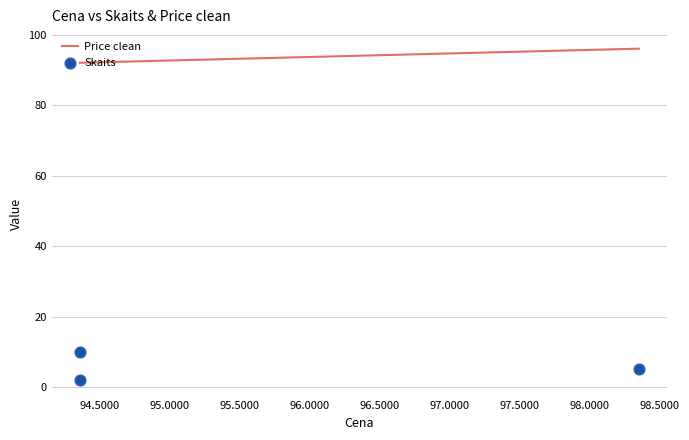

Is the value of Price clean at 95.0000 greater than the value of Skaits at 94.0000?

Yes